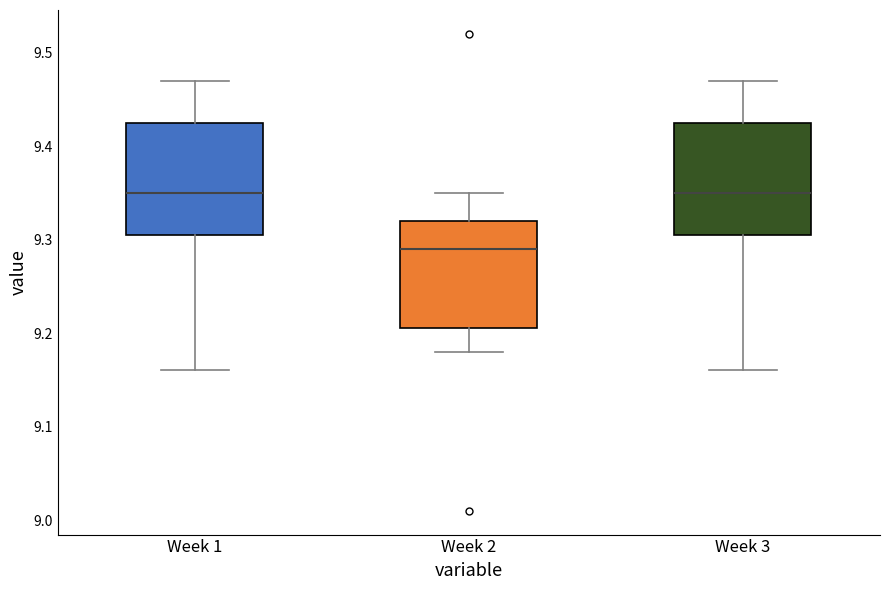

Where does the upper whisker of the box for Week 3 end on the y-axis? The values are not printed on the chart, so give them approximately, as read against the axis.

9.47